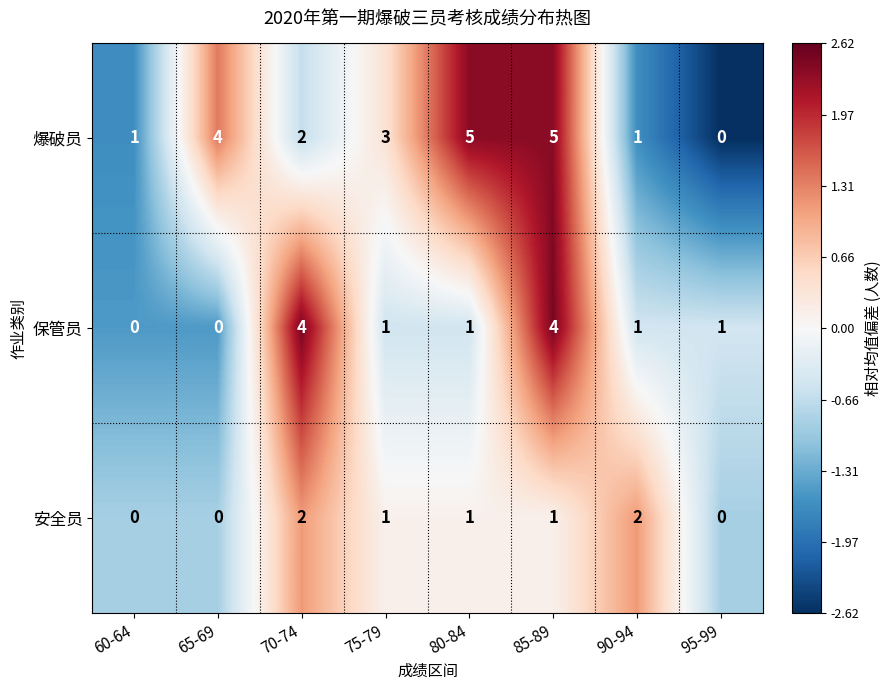

Which series has the largest total across all categories?

爆破员